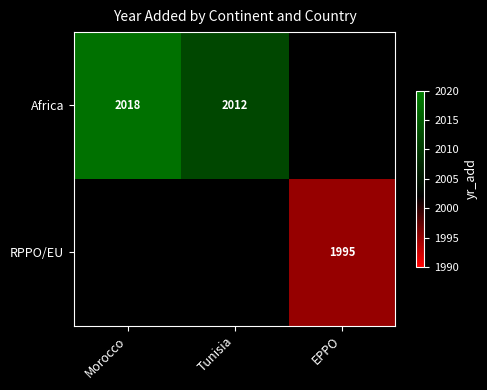

The value of Africa at Tunisia is 2012. True or false?

True